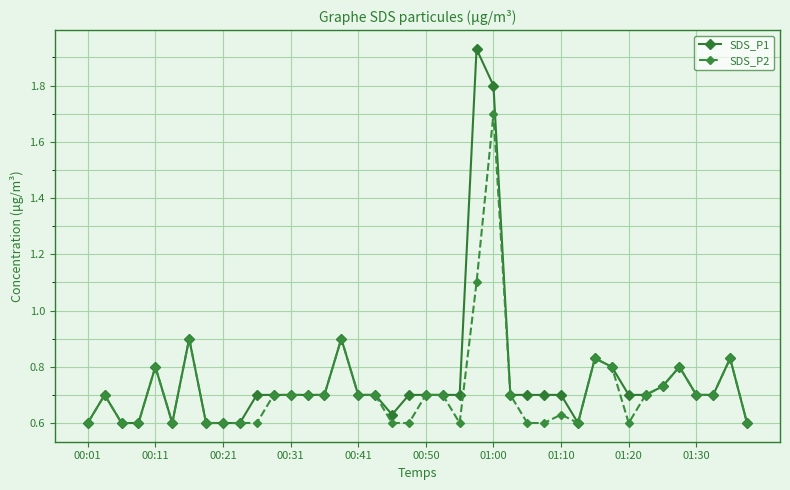

Rank the series by their maximum value, from highest to lowest.

SDS_P1, SDS_P2